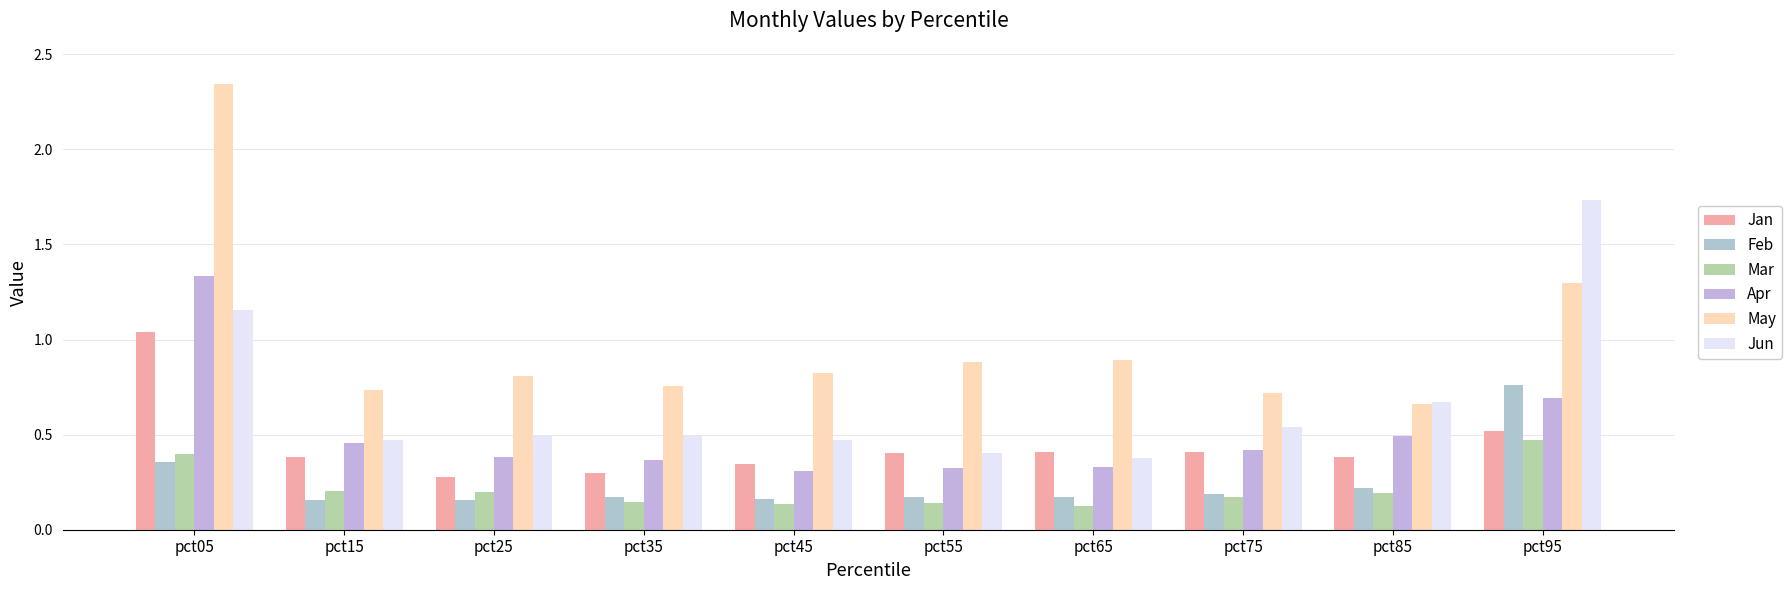

What is the difference between the second highest and second lowest values in the May series?

0.6